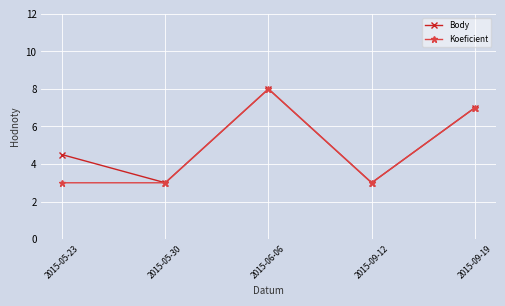

What is the average value of the Koeficient series?

4.8